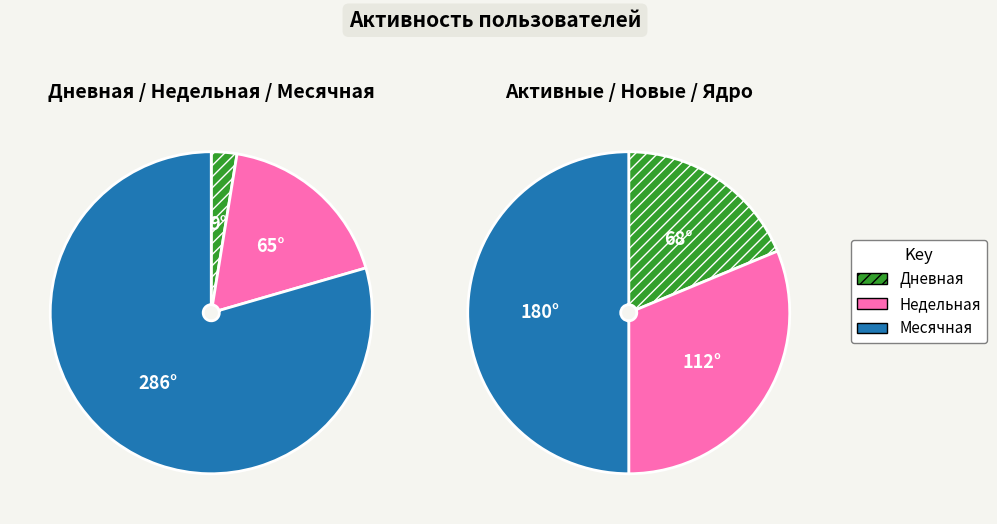

To the nearest percent, what is the average slice percentage?

17%